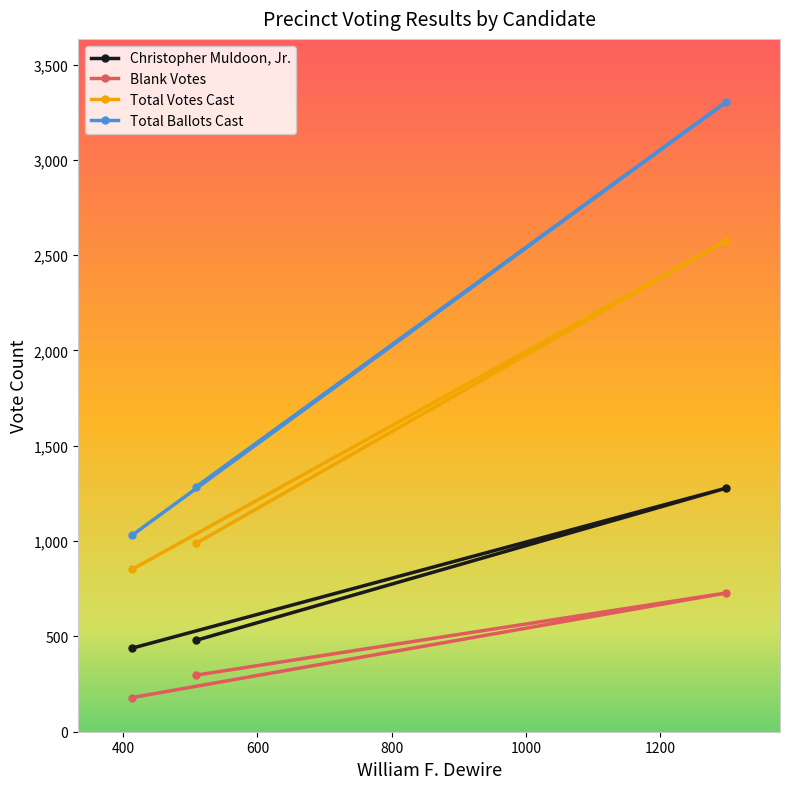

At which category does the chart reach its minimum across all series?

413